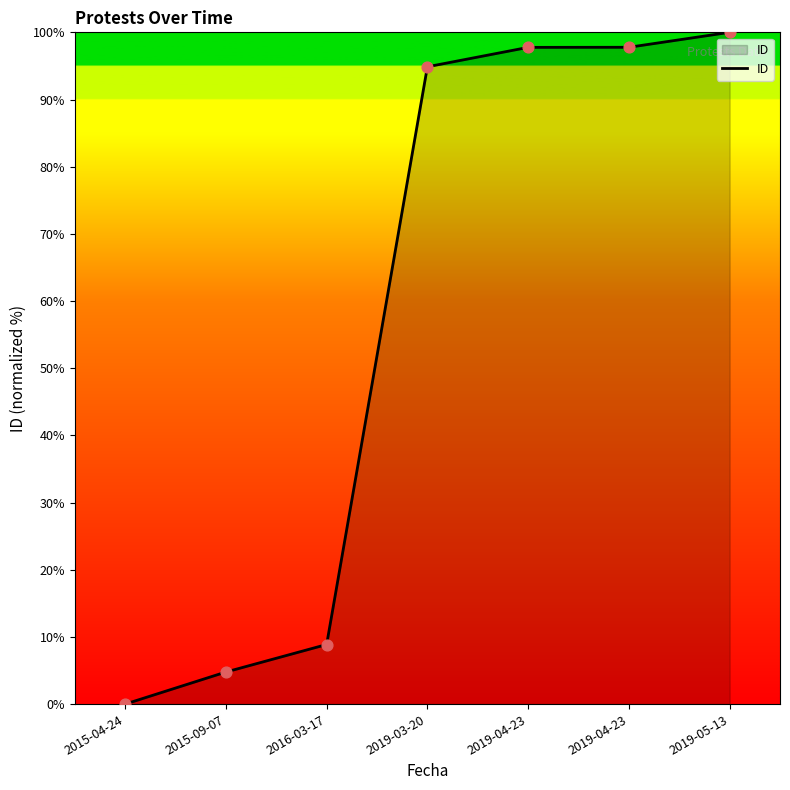

Count the number of data series in this chart.

1